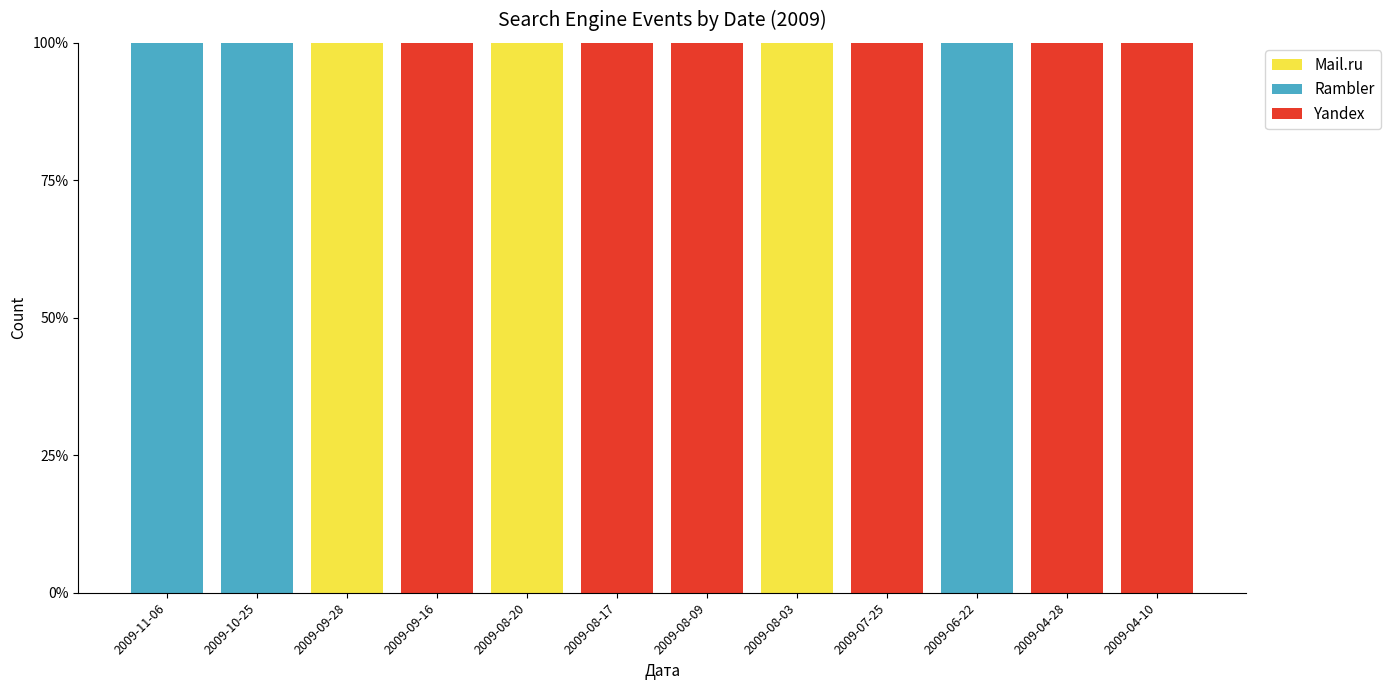

True or false: Rambler has a value of 0 at 2009-08-09.

True